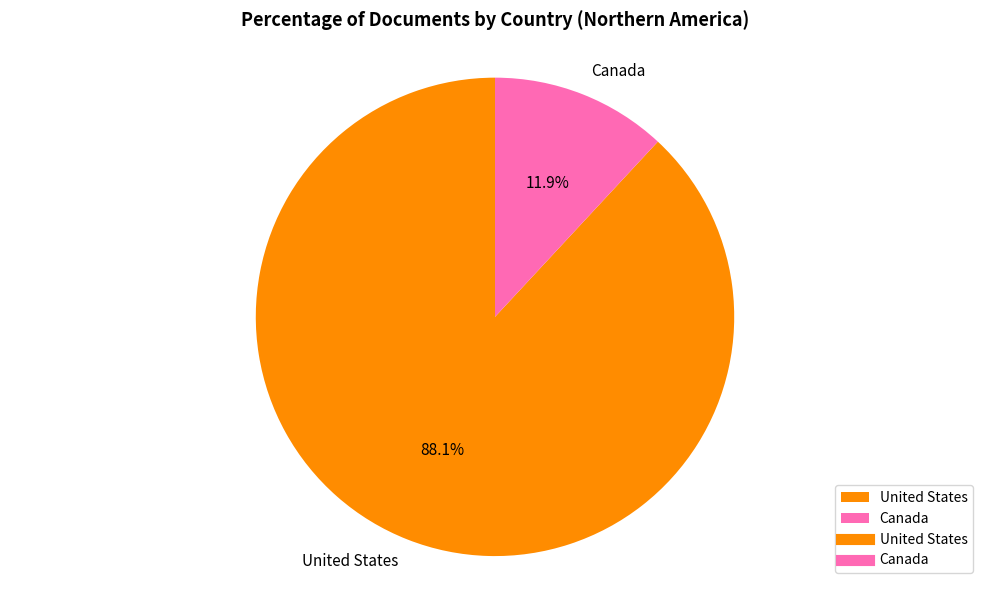

Rank the categories by value from lowest to highest.

Canada, United States